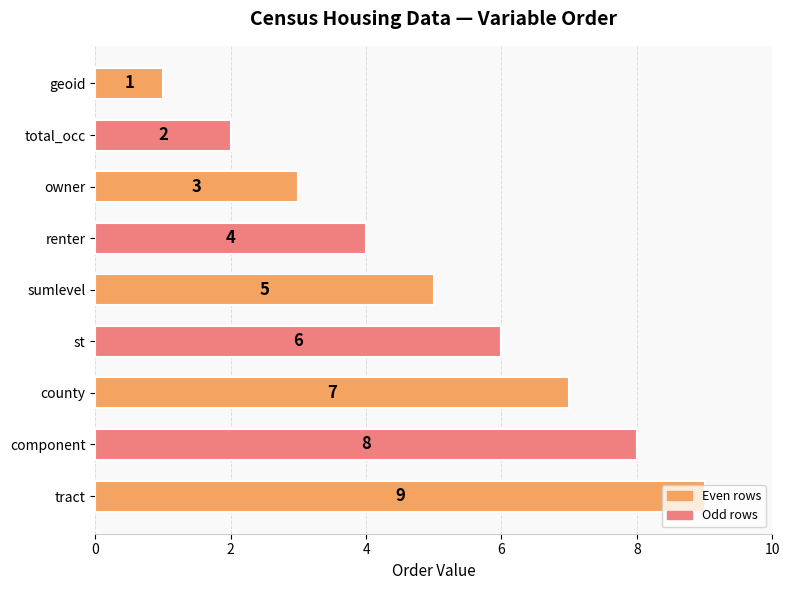

Are the bars horizontal?

Yes